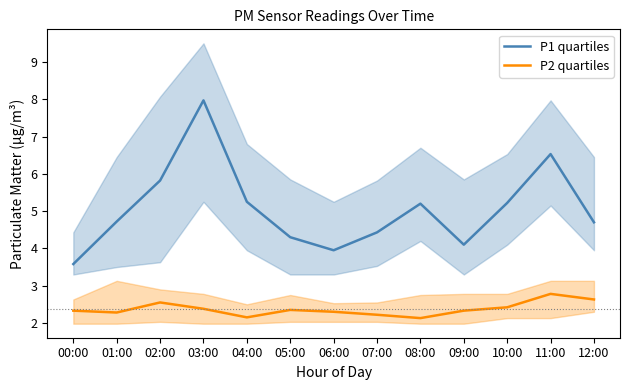

At which category does the chart reach its peak across all series?

03:00